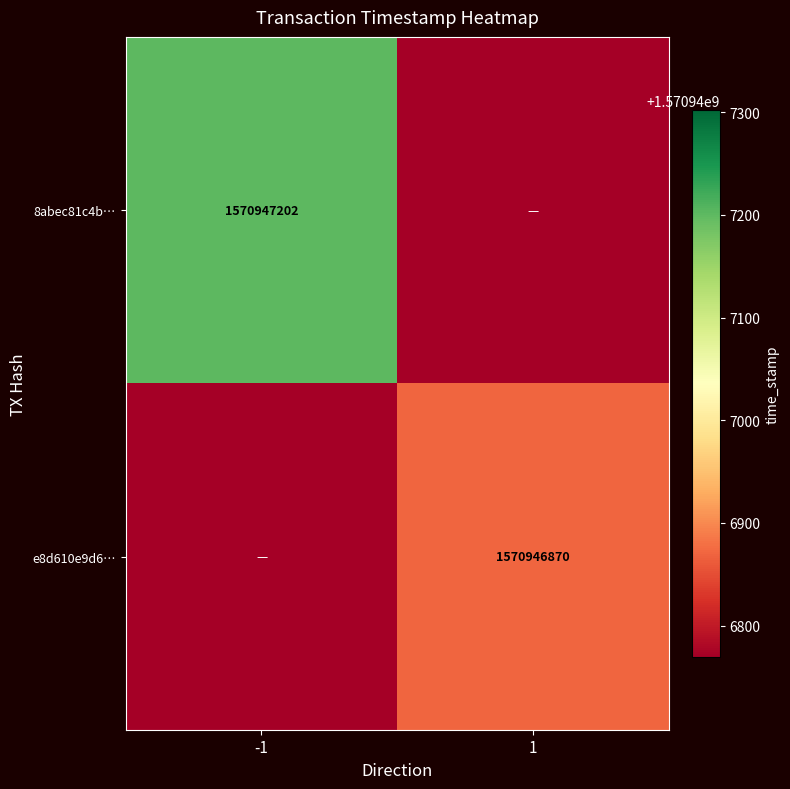

True or false: 8abec81c4b… has a value of 736550066 at -1.

False